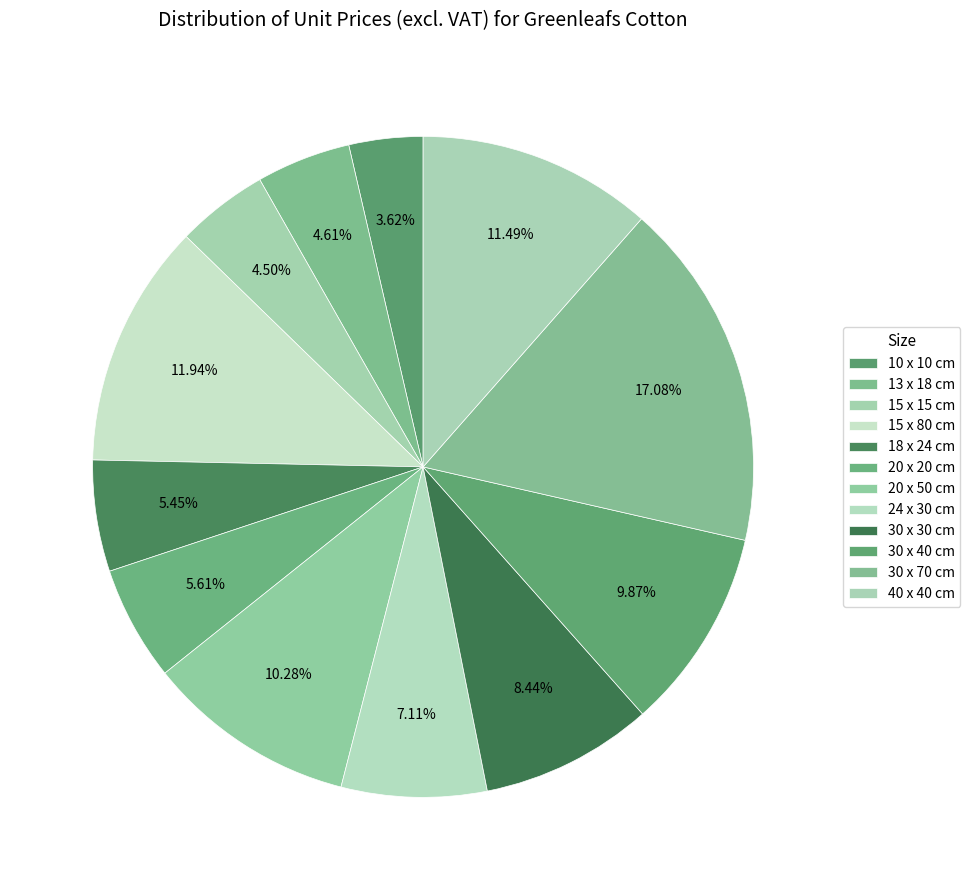

What percentage is the 30 x 30 cm slice, to the nearest percent?

8%